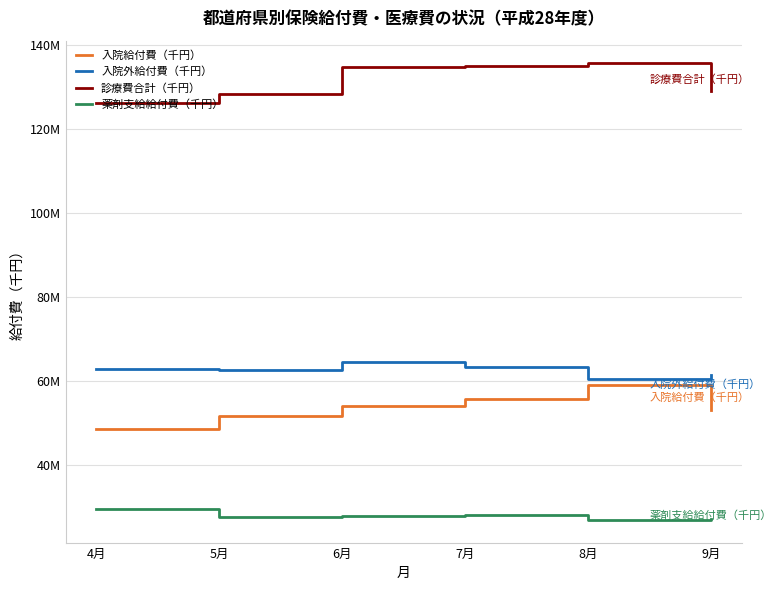

True or false: 入院外給付費（千円） and 入院給付費（千円） intersect in this chart.

False